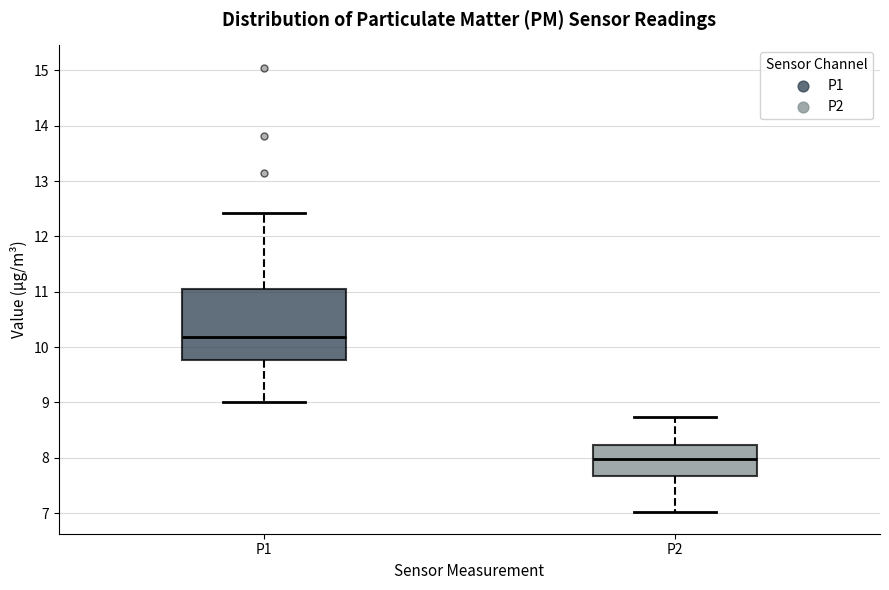

Which box's median line is the highest?

P1